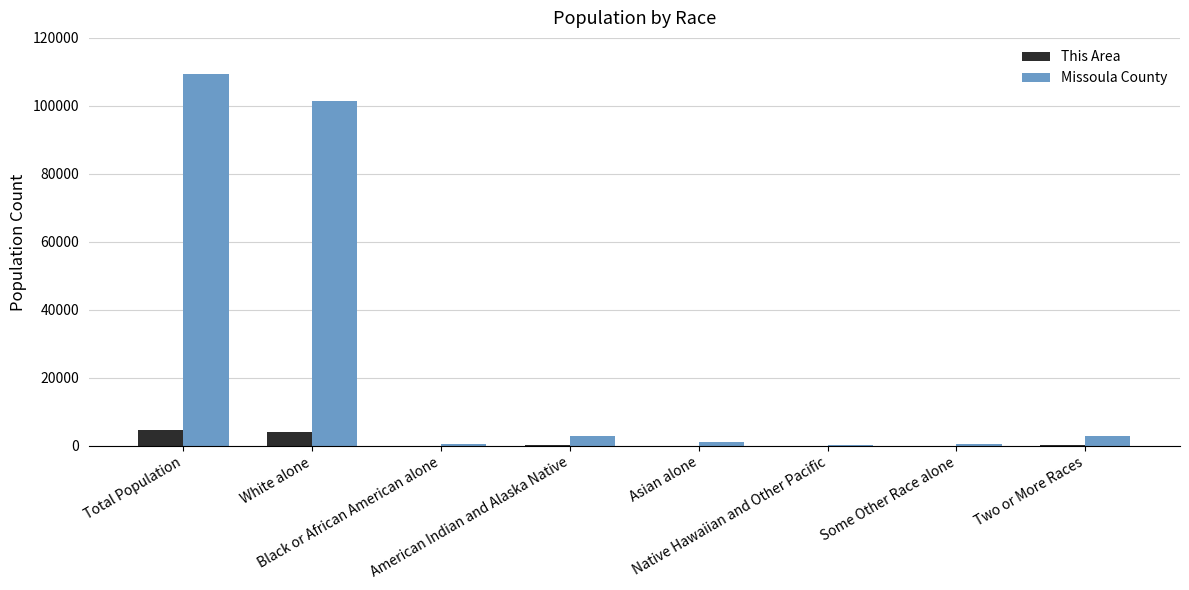

Which series has the largest total across all categories?

Missoula County